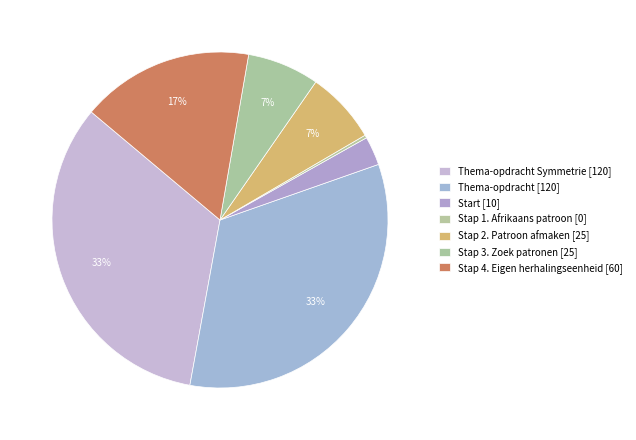

How many segments does this pie chart have?

7